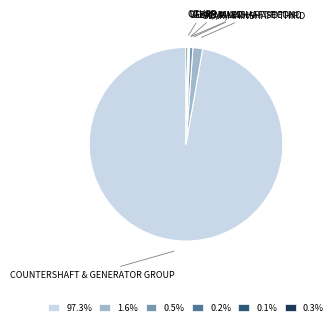

Does any single category account for the majority?

Yes